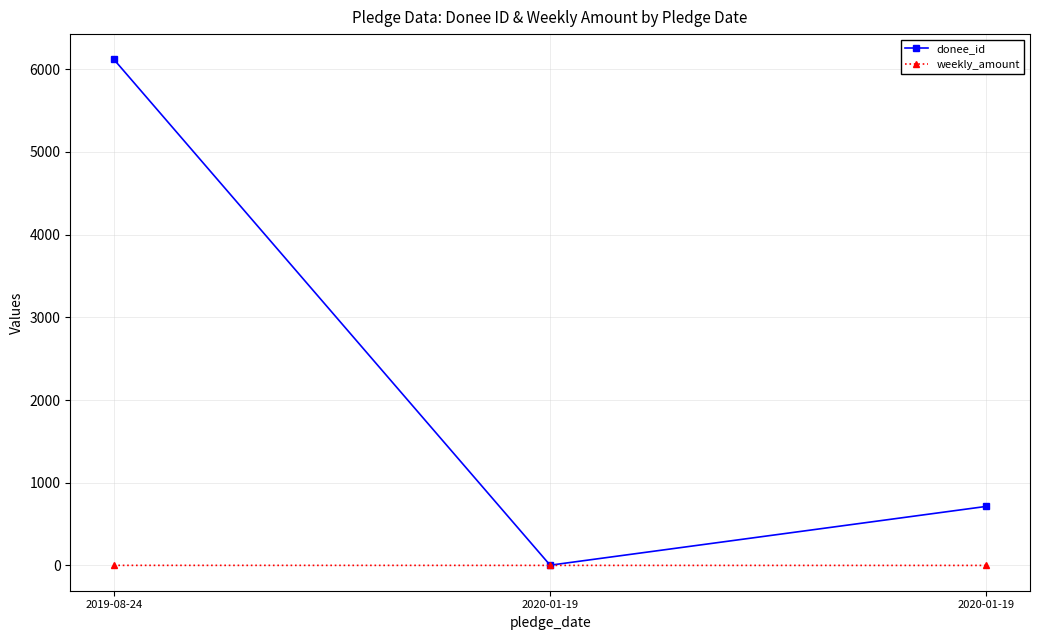

Count the weekly_amount values in the range 0 to 1.

3